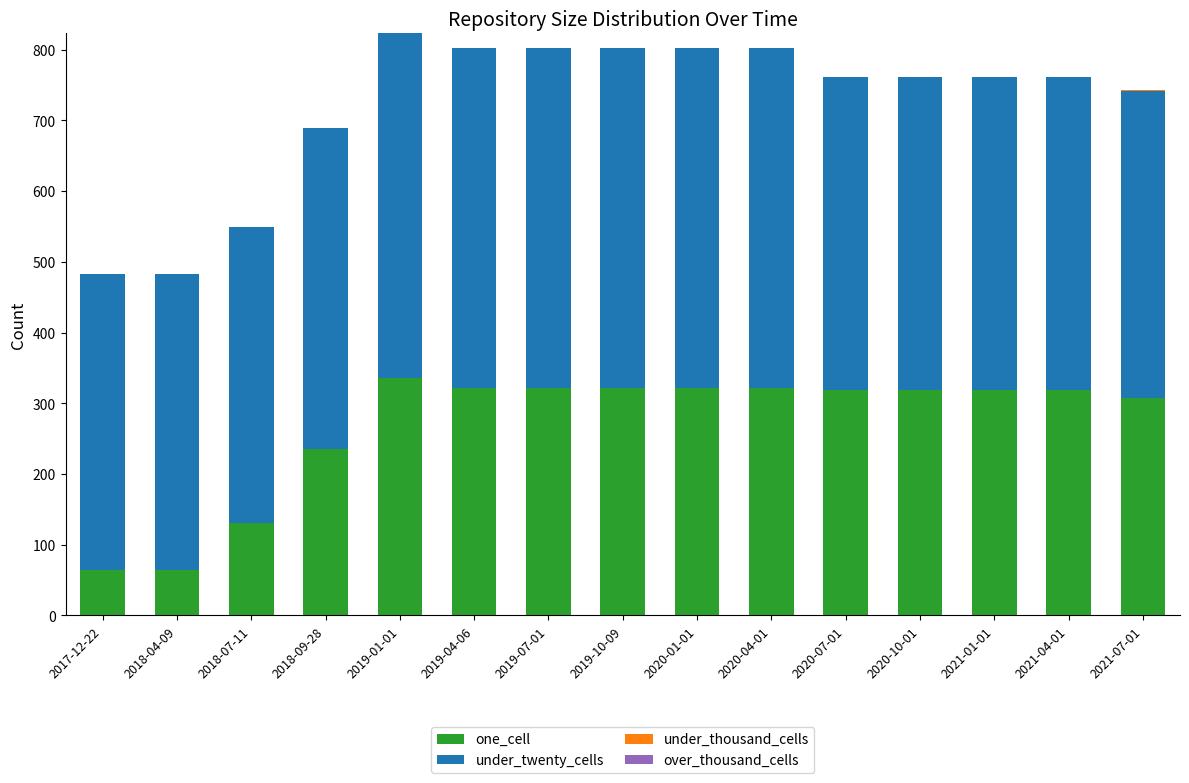

How many data points does each series have?

15